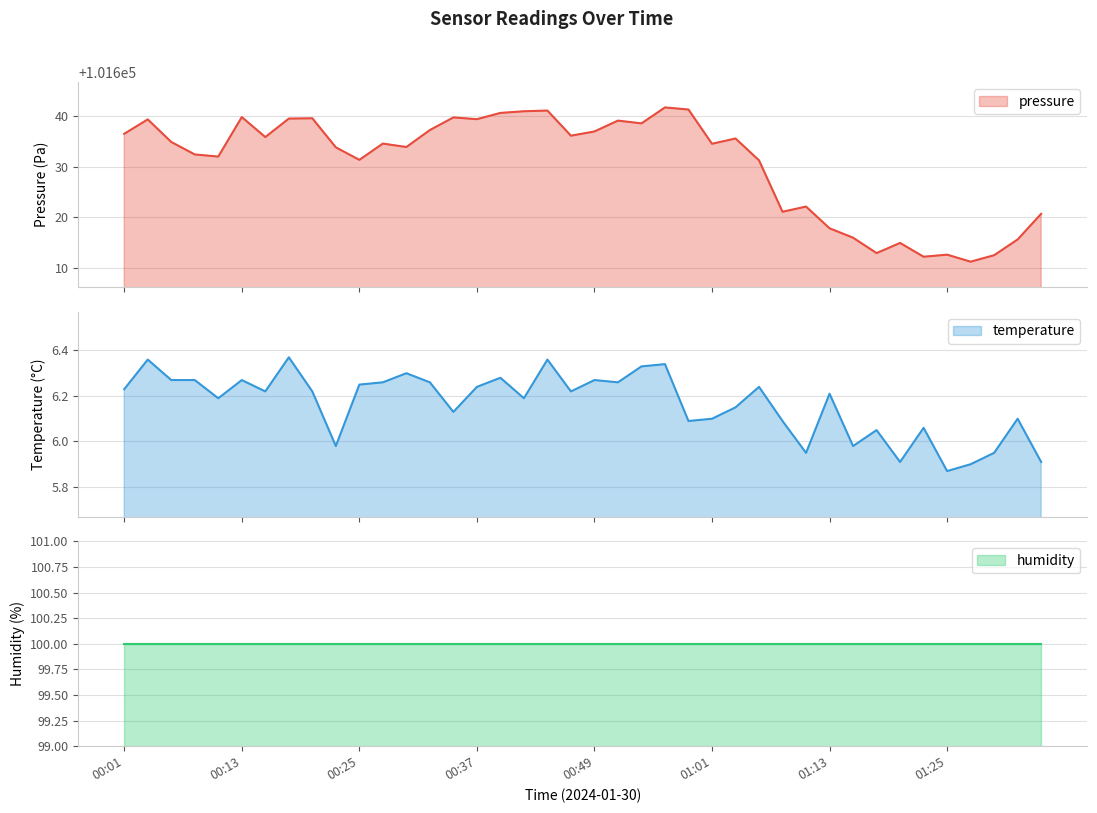

How many values in the temperature series exceed 6?

32